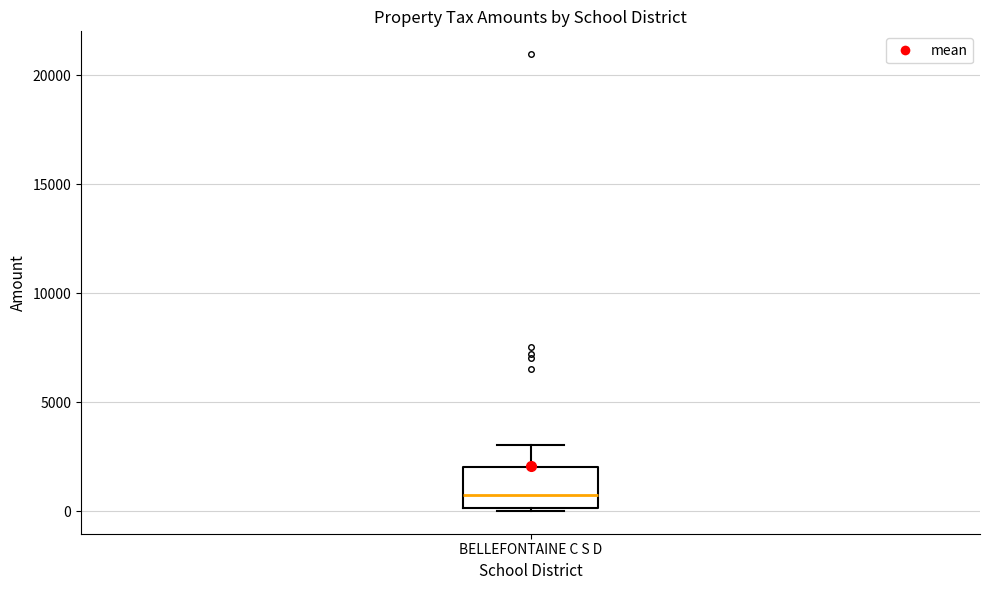

Read this box plot against the y-axis: the position of the median line, the range covered by the box, and the ends of both whiskers. The values are not printed on the chart, so give them approximately, as read against the axis.

median 500, box 0 to 2000, whiskers 0 to 3000